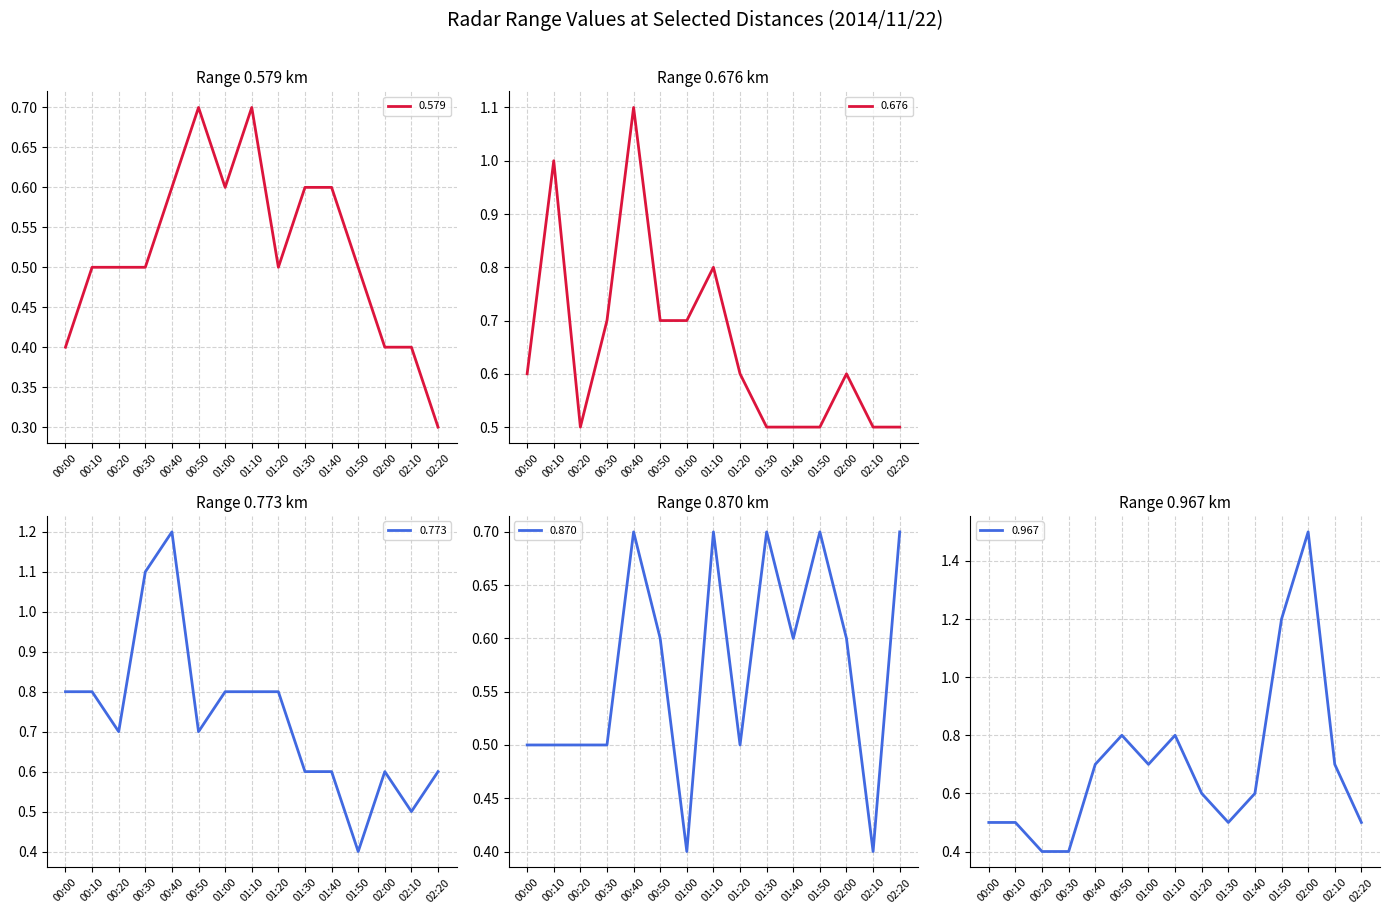

At which category does 0.773 reach its first local valley?

00:20